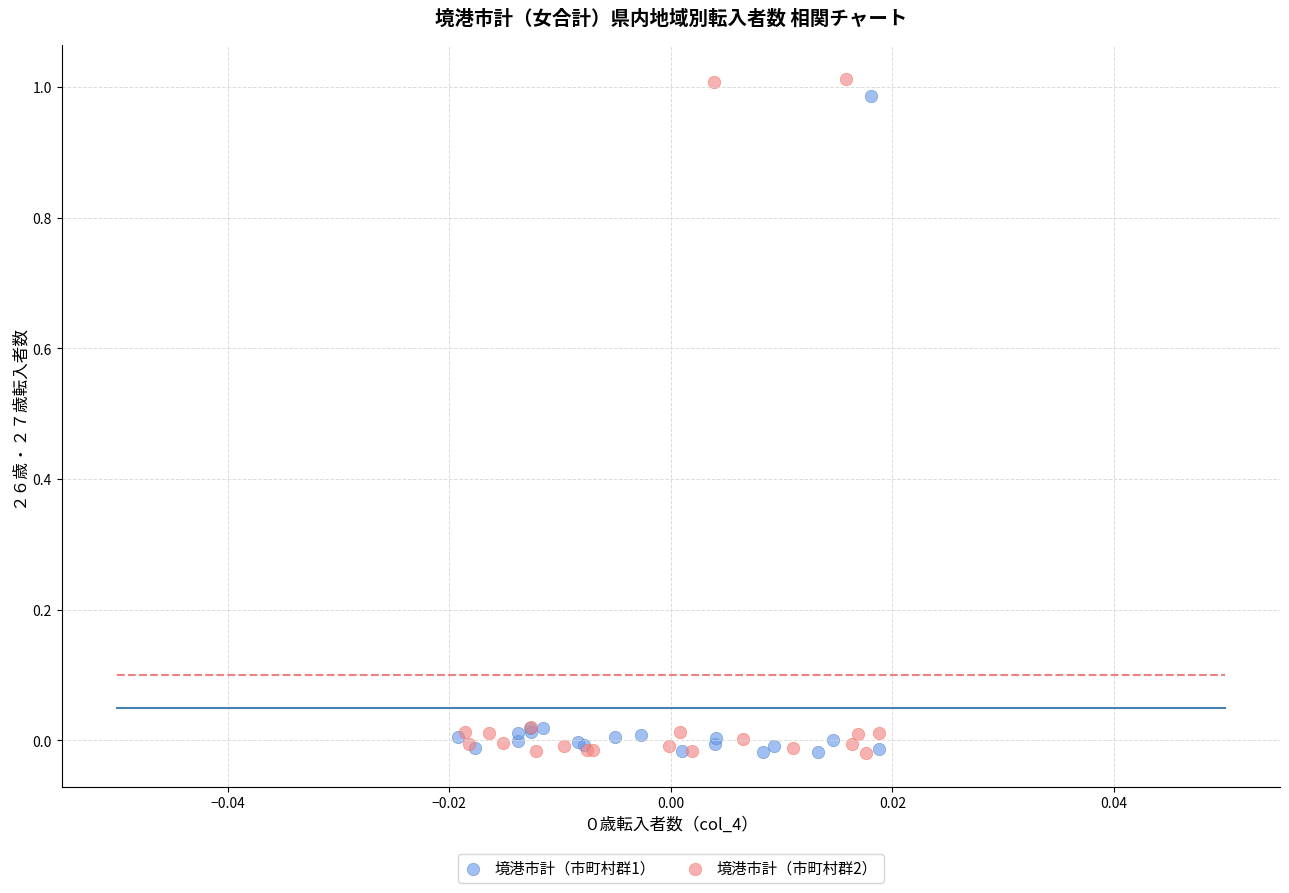

Which series reaches the maximum Y coordinate?

境港市計（市町村群2）